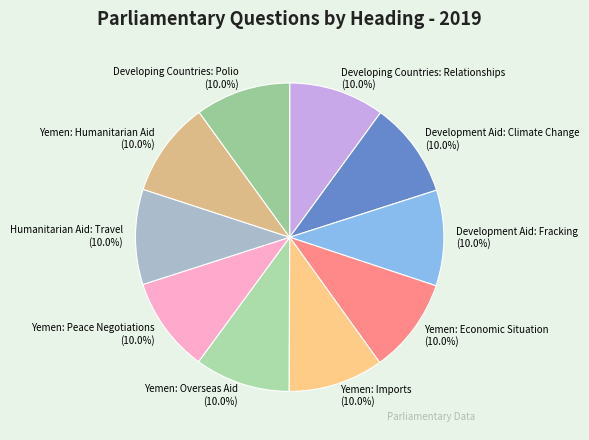

To the nearest percent, what is the average slice percentage?

10%